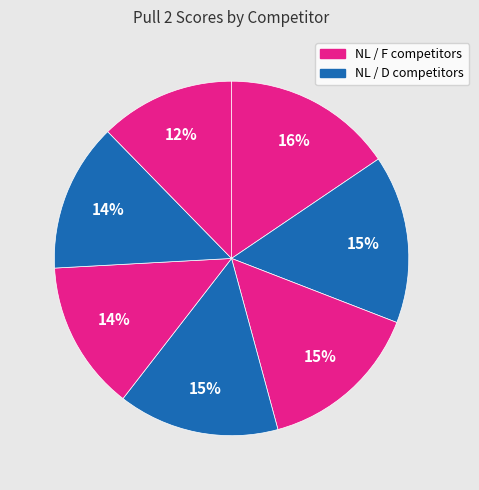

How many slices are in this pie chart?

7